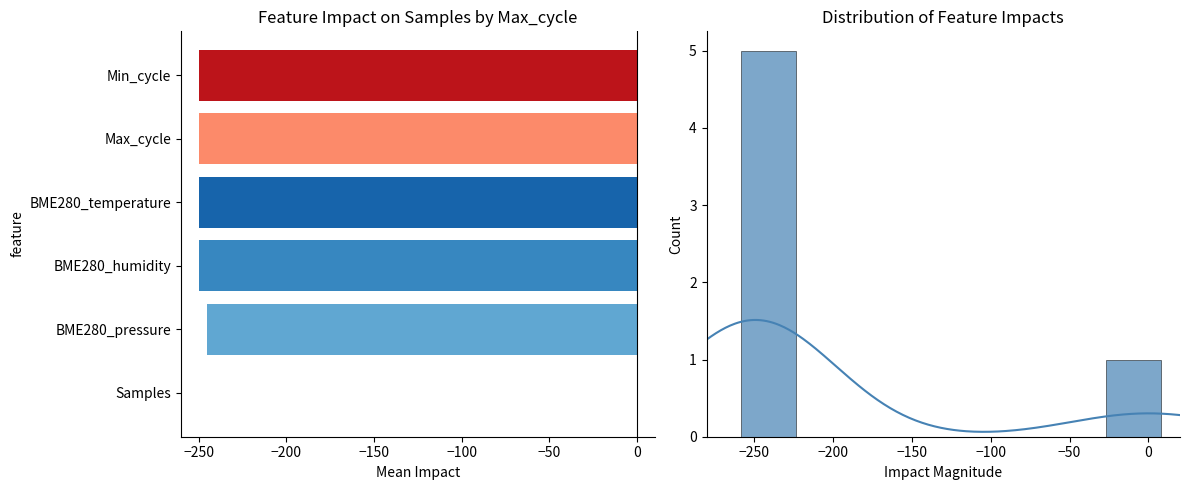

What is the difference between the second highest and minimum values?

1